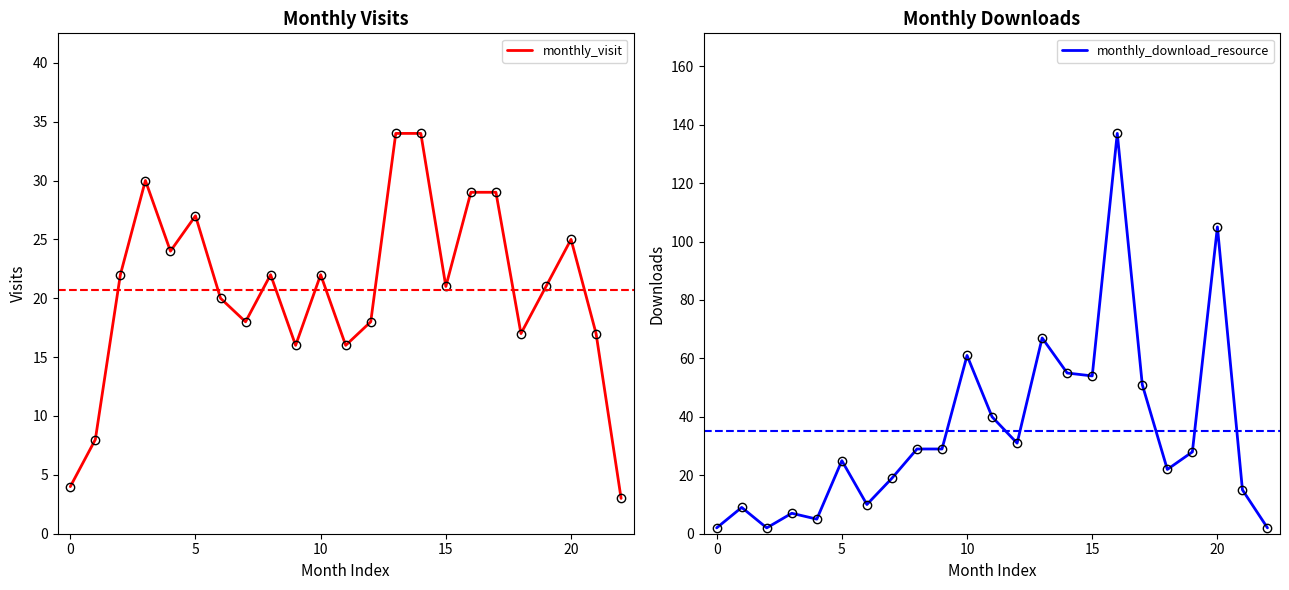

Read the monthly_visit value at 10, to the nearest 5.

20